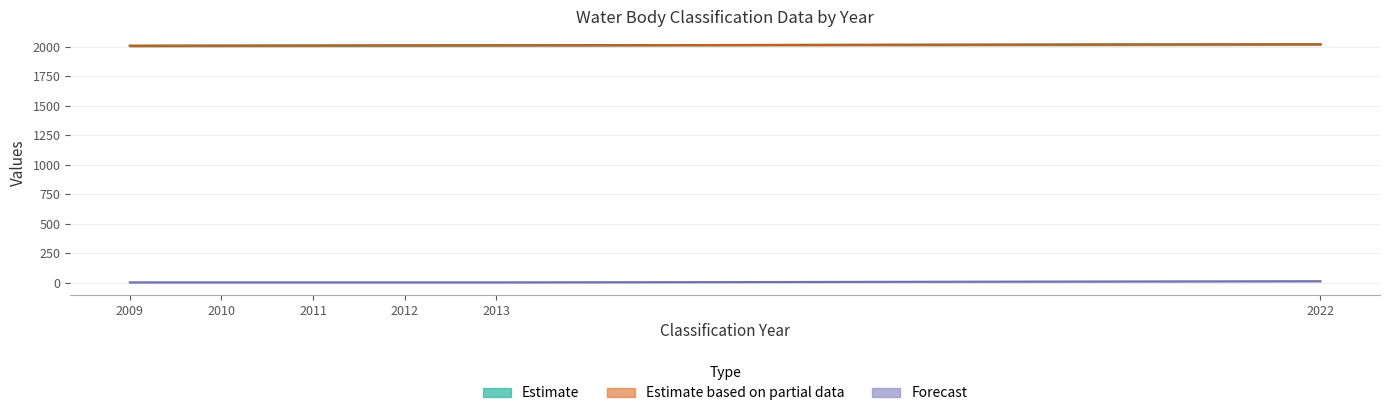

Which label corresponds to the smallest value in the chart?

2009